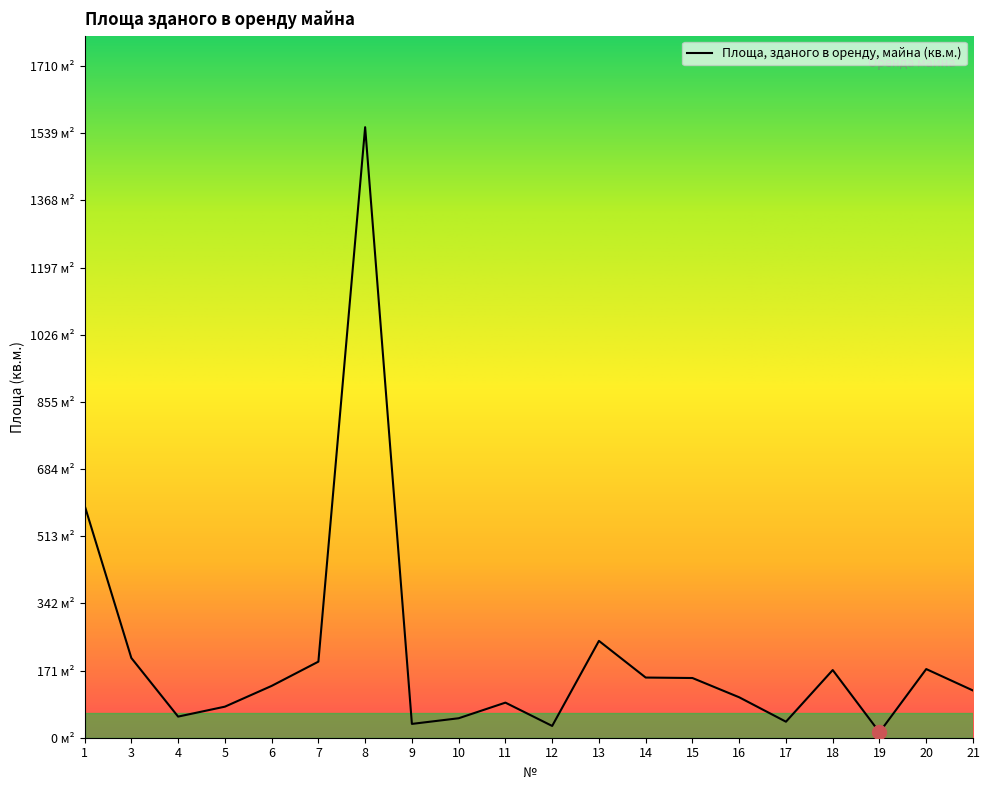

What is the ratio of the value at 13 to the value at 1?

0.4